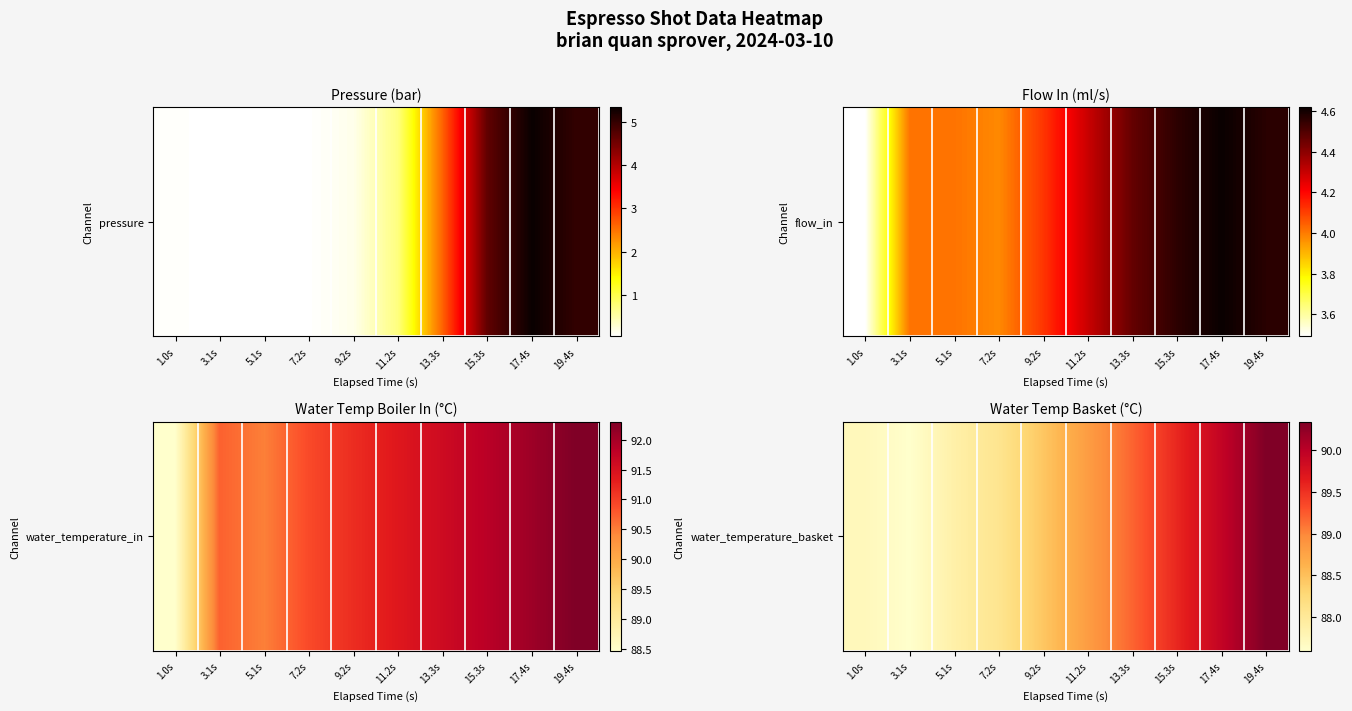

What is the sum of the values at 5.1s and 13.3s?

177.1